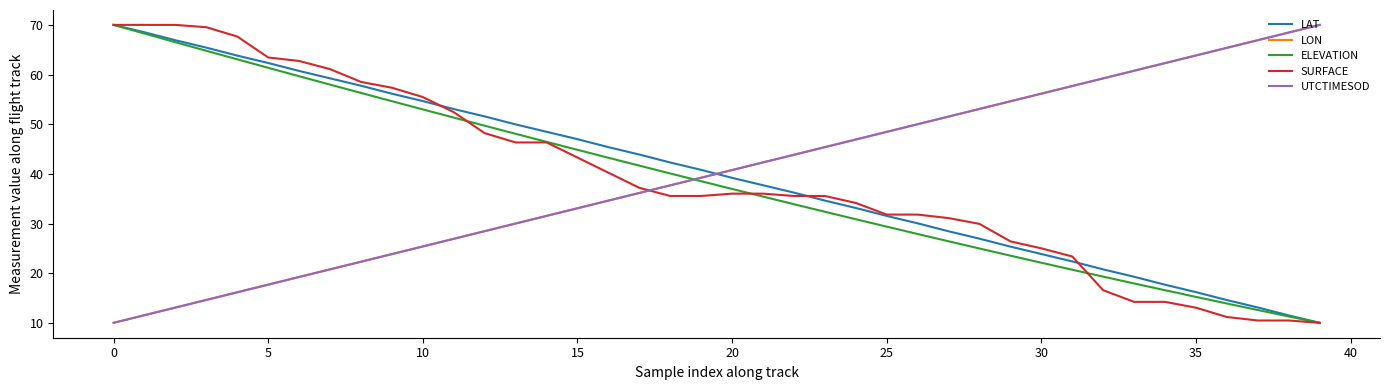

True or false: UTCTIMESOD and ELEVATION intersect in this chart.

True